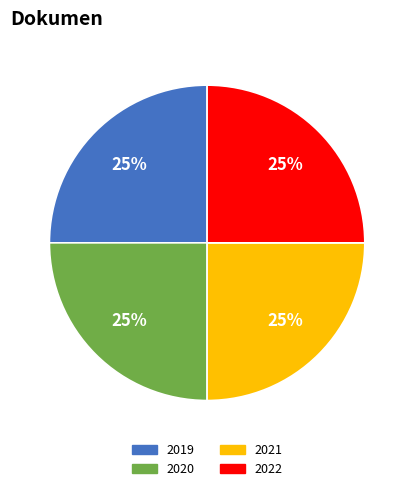

Does any single category account for the majority?

No